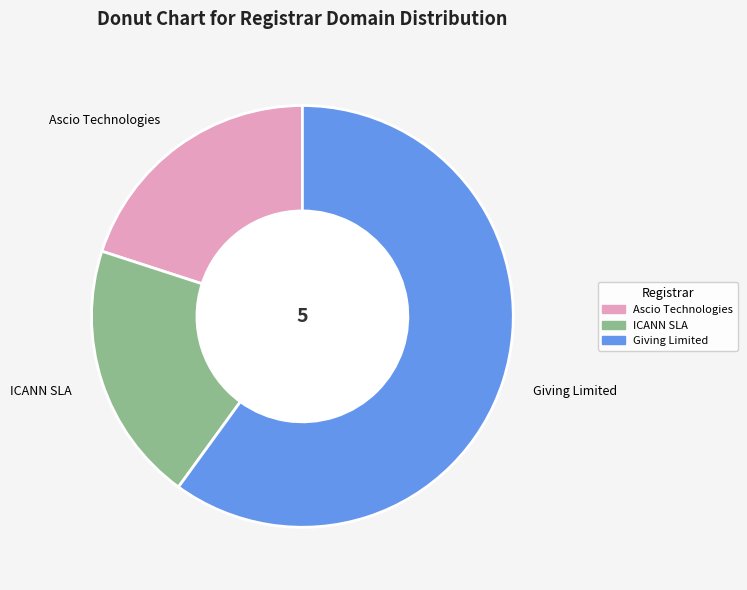

Count the number of slices in the pie.

3